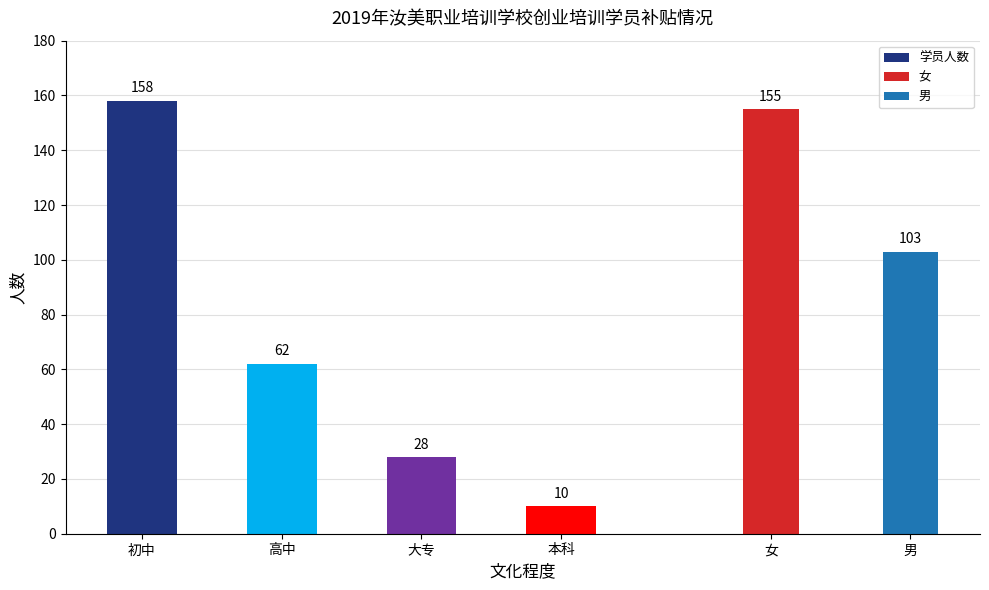

The chart shows a value of 158 at 初中. True or false?

True